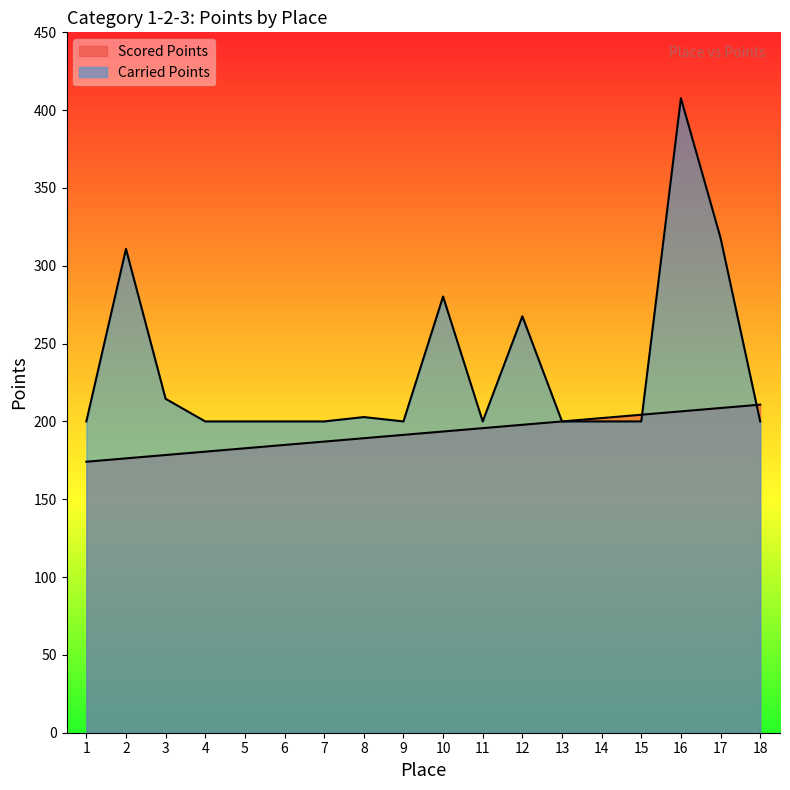

Reading left to right, transcribe all the data shown in this chart.

Scored Points: 174.1	176.3	178.4	180.6	182.7	184.9	187.1	189.2	191.4	193.5	195.7	197.8	200.0	202.2	204.3	206.5	208.6	210.8
Carried Points: 200.0	310.8	214.5	200.0	200.0	200.0	200.0	202.8	200.0	280.3	200.0	267.6	200.0	200.0	200.0	407.7	317.9	200.0